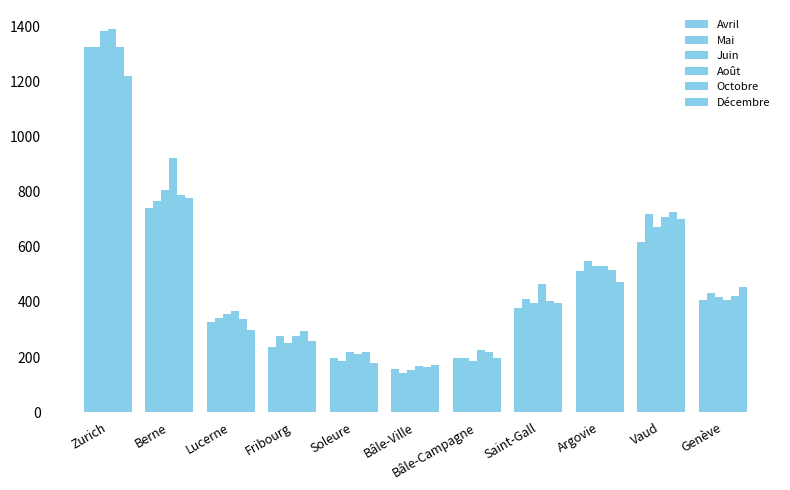

Rank the series at Genève from lowest to highest value.

Avril, Août, Juin, Octobre, Mai, Décembre